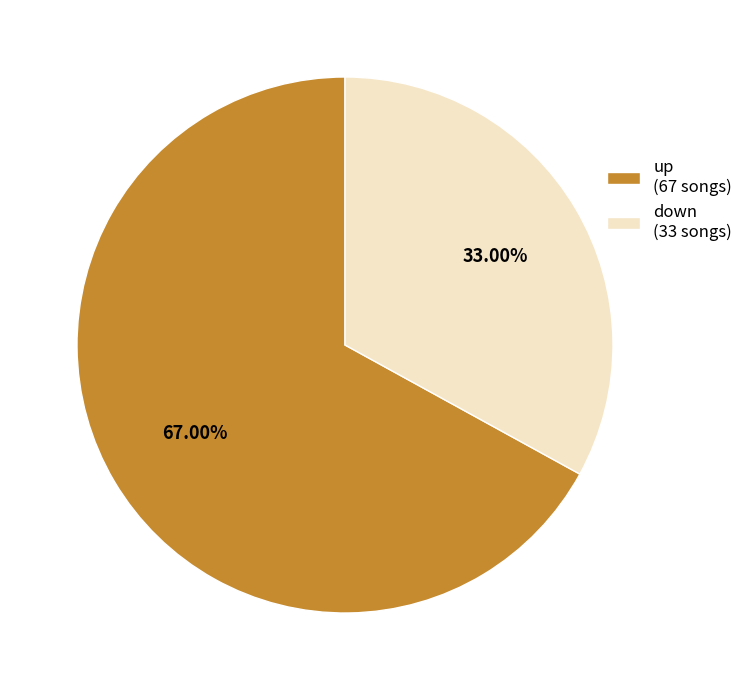

What is the smallest slice in the pie chart?

down